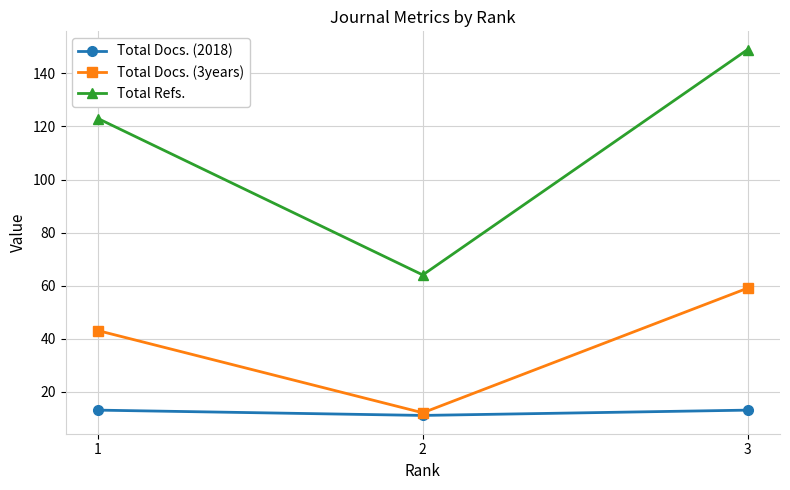

Reading left to right, list all the values displayed in this chart.

Total Docs. (2018): 1=13	2=11	3=13
Total Docs. (3years): 1=43	2=12	3=59
Total Refs.: 1=123	2=64	3=149